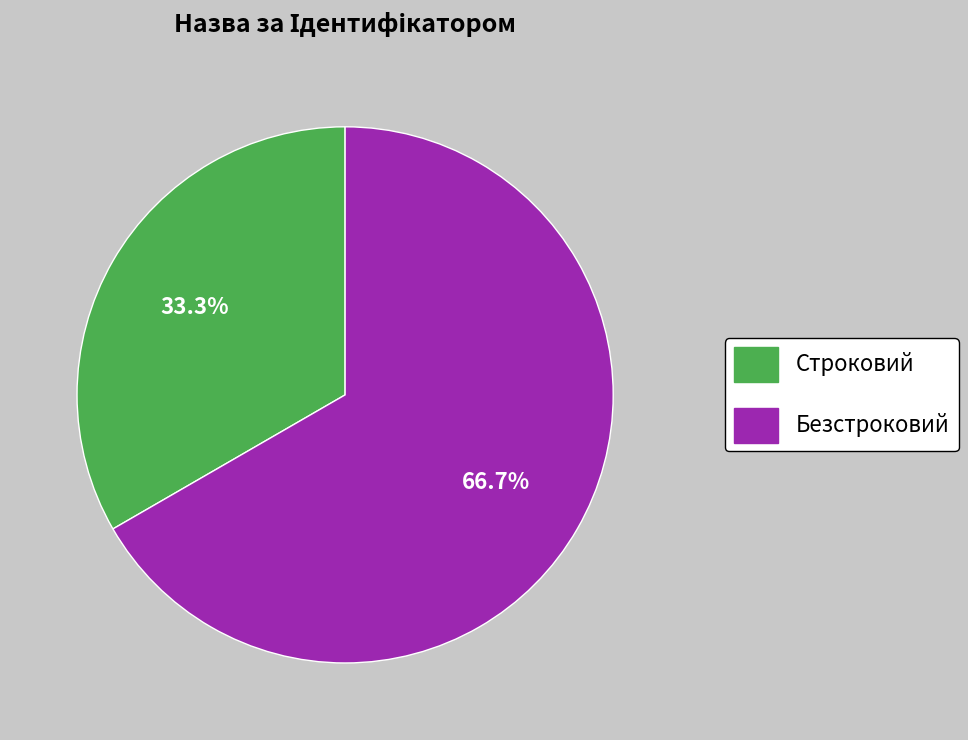

Which category has the biggest portion of the pie?

Безстроковий